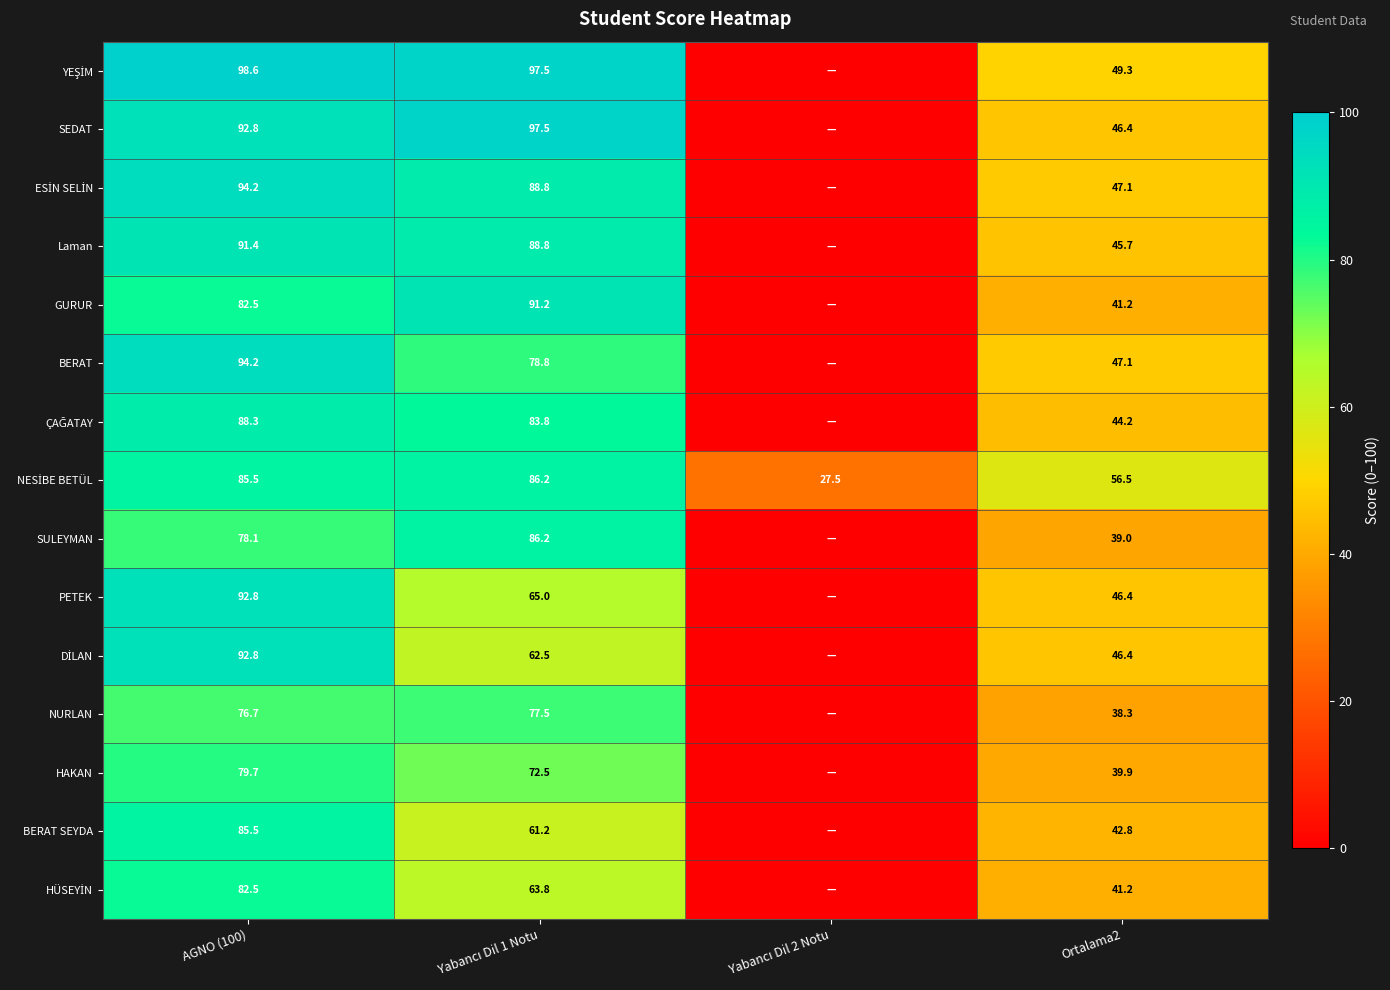

What is the total value across all series at Ortalama2?

671.5